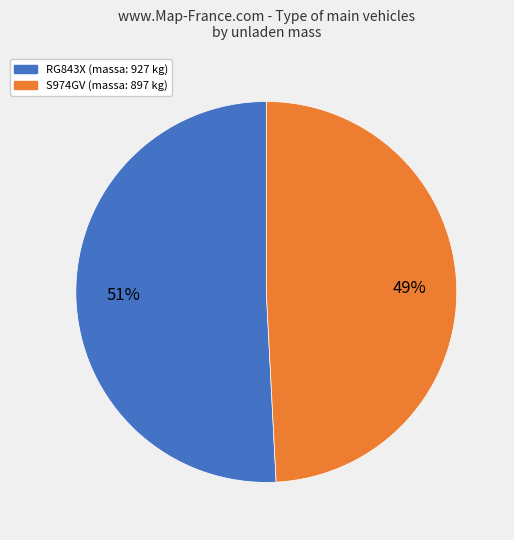

How many slices are in this pie chart?

2